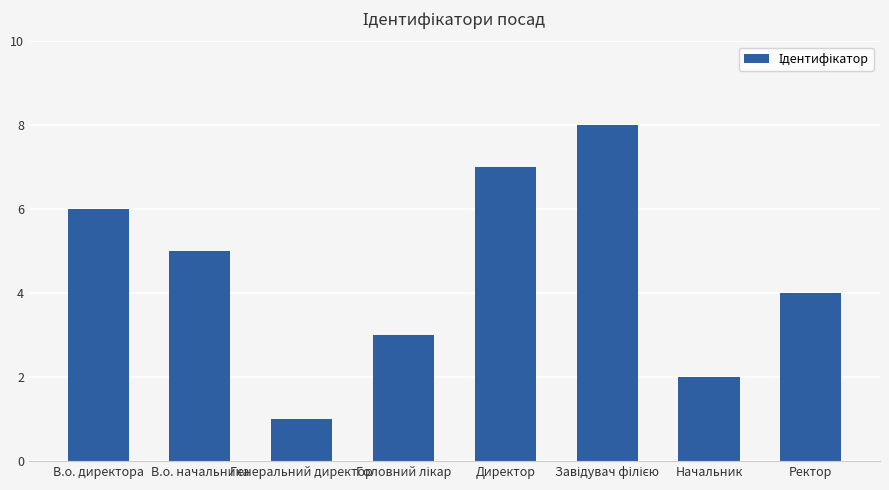

What position from the right is В.о. начальника?

7